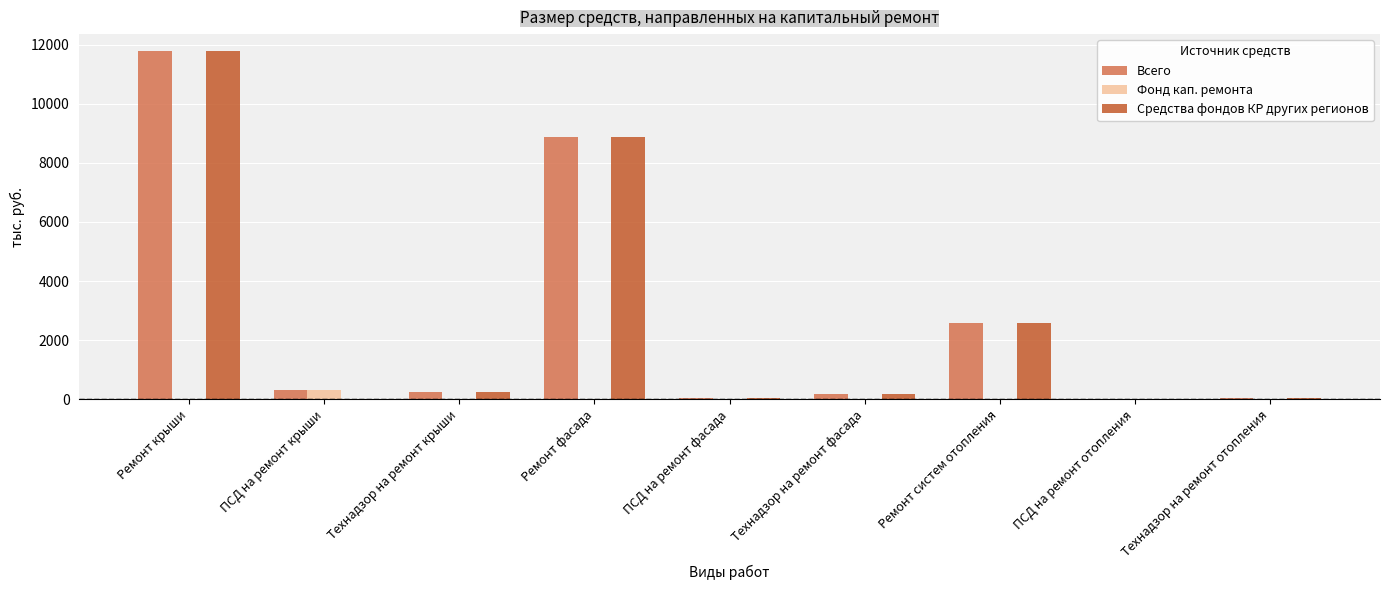

At which category is the sum across all series the highest?

Ремонт крыши